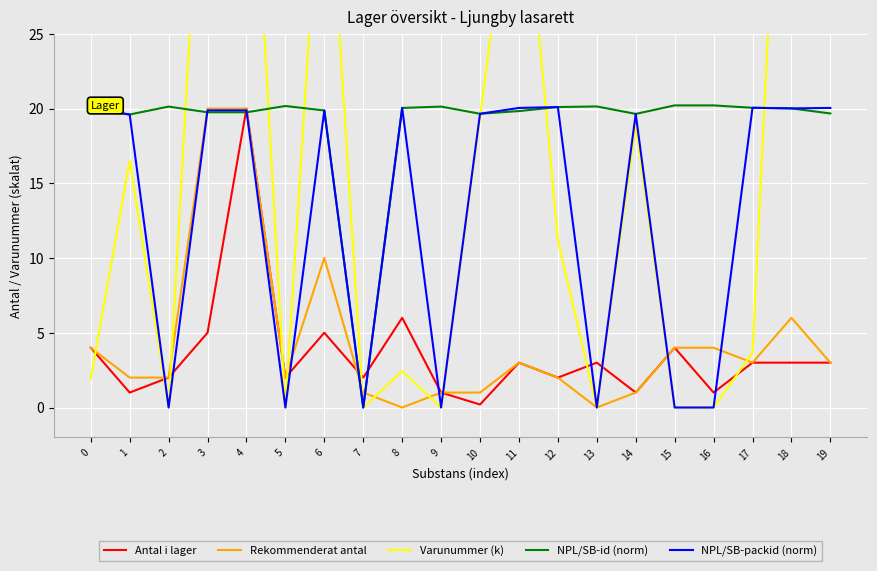

List the series in order of their peak value, lowest first.

Antal i lager, Rekommenderat antal, NPL/SB-packid (norm), NPL/SB-id (norm), Varunummer (k)